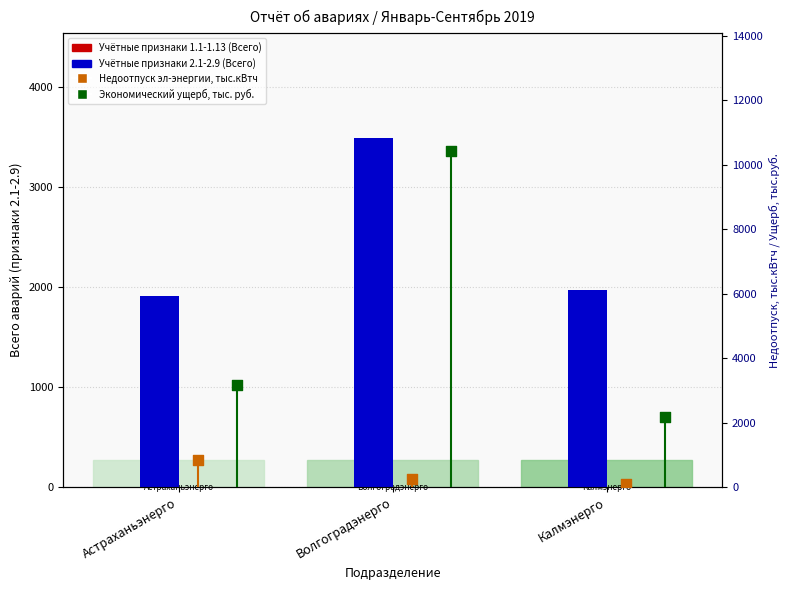

At which category is the sum across all series the highest?

Волгоградэнерго